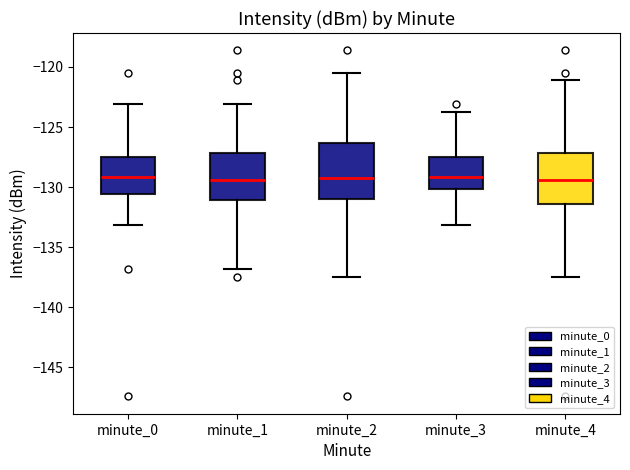

Reading left to right, transcribe this box plot: for each box, give where its median line is, the range the box spans, and where its two whiskers end, as read against the y-axis. The values are not printed on the chart, so give them approximately, as read against the axis.

minute_0: median -129.0, box -130.5 to -127.5, whiskers -133.0 to -123.0
minute_1: median -129.5, box -131.0 to -127.0, whiskers -137.0 to -123.0
minute_2: median -129.0, box -131.0 to -126.5, whiskers -137.5 to -120.5
minute_3: median -129.0, box -130.0 to -127.5, whiskers -133.0 to -123.5
minute_4: median -129.5, box -131.5 to -127.0, whiskers -137.5 to -121.0